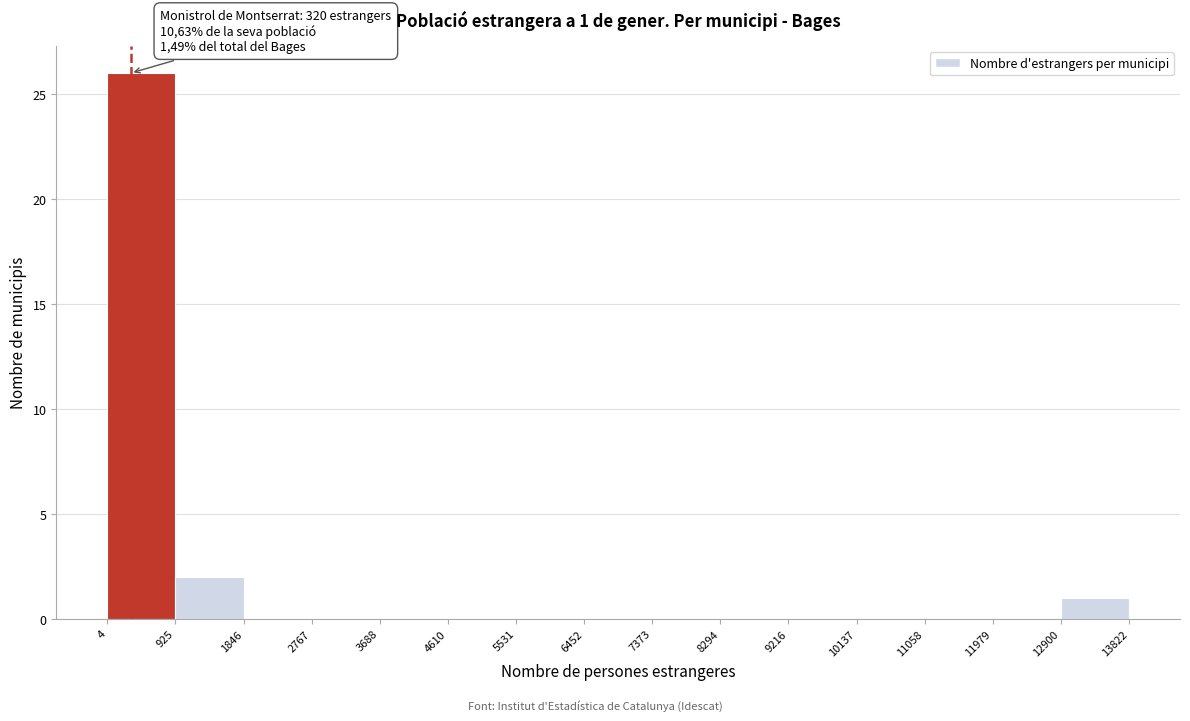

Over which range of the x-axis is the bar tallest?

4 to 925